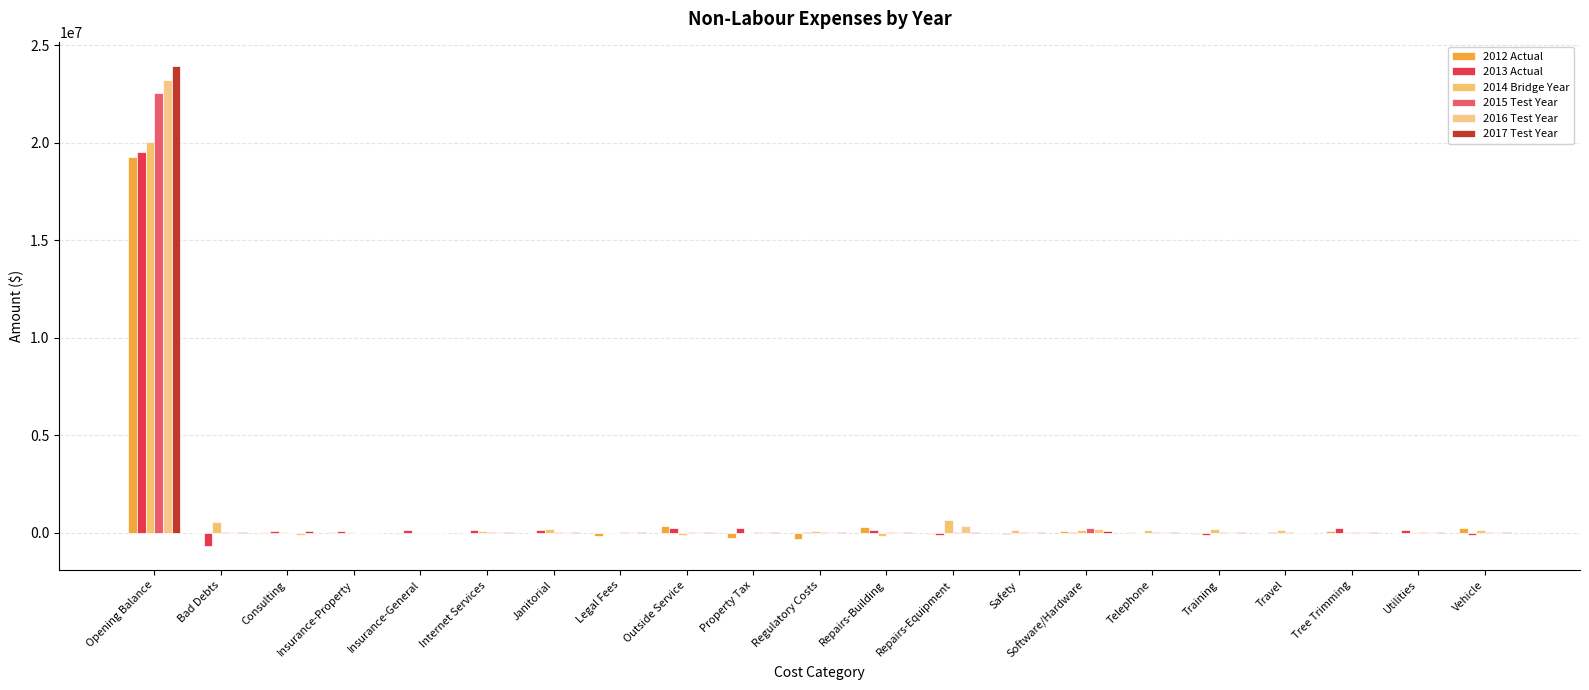

Count the number of data series in this chart.

6